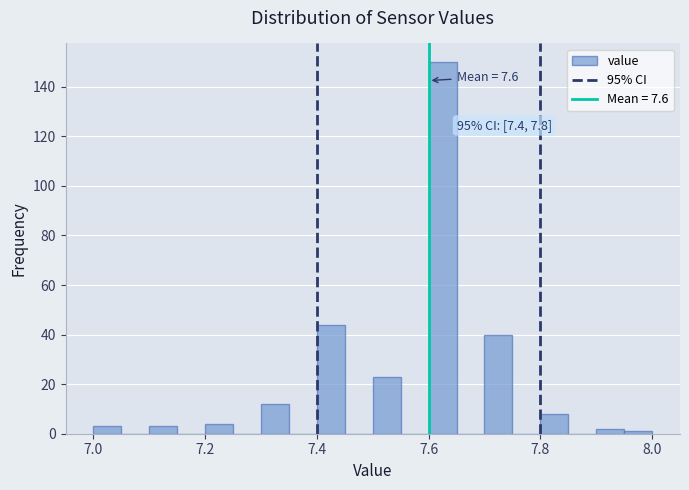

Read against the x-axis, roughly where is the centre of the tallest bar?

7.62